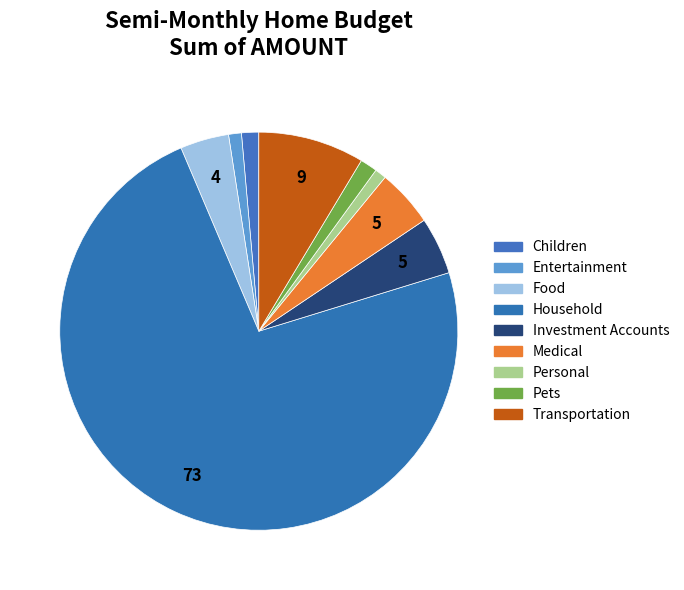

Approximately how many times larger is the value at Food compared to Children?

2.8